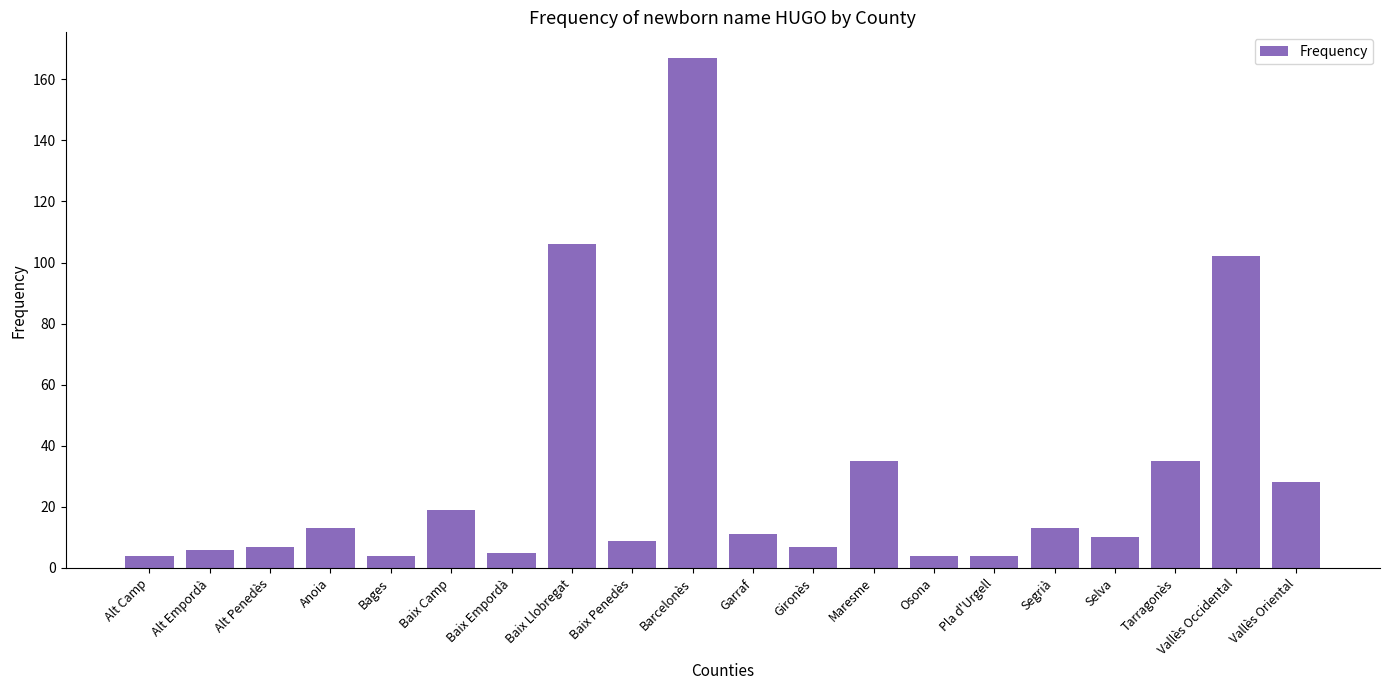

Reading right to left, what are all the values shown in this chart?

28	102	35	10	13	4	4	35	7	11	167	9	106	5	19	4	13	7	6	4